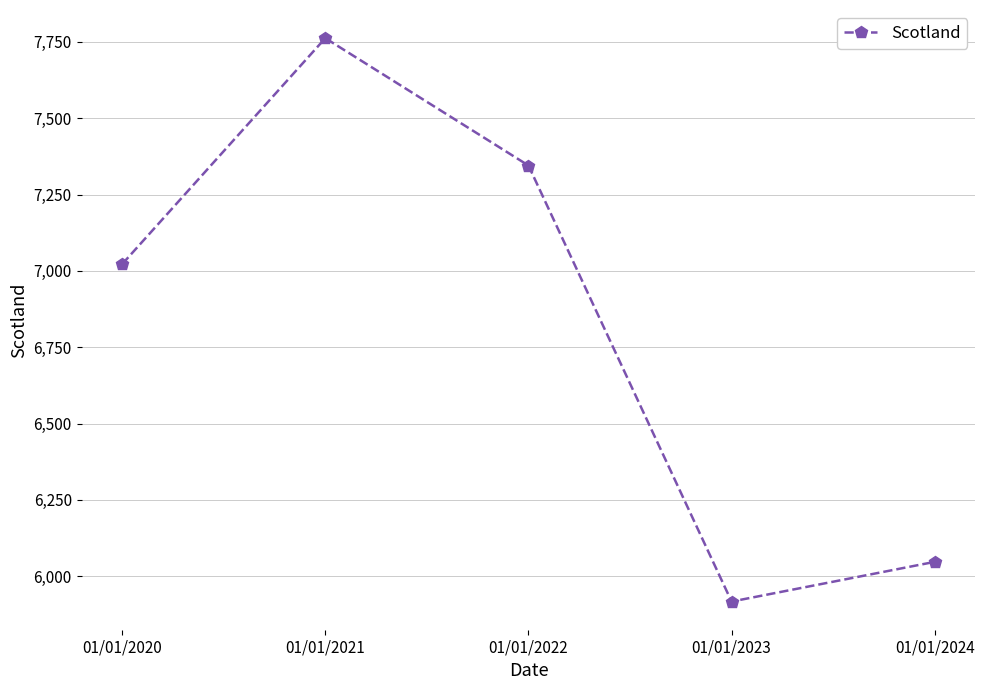

Reading left to right, extract all data points from this chart.

7022	7762	7345	5917	6047